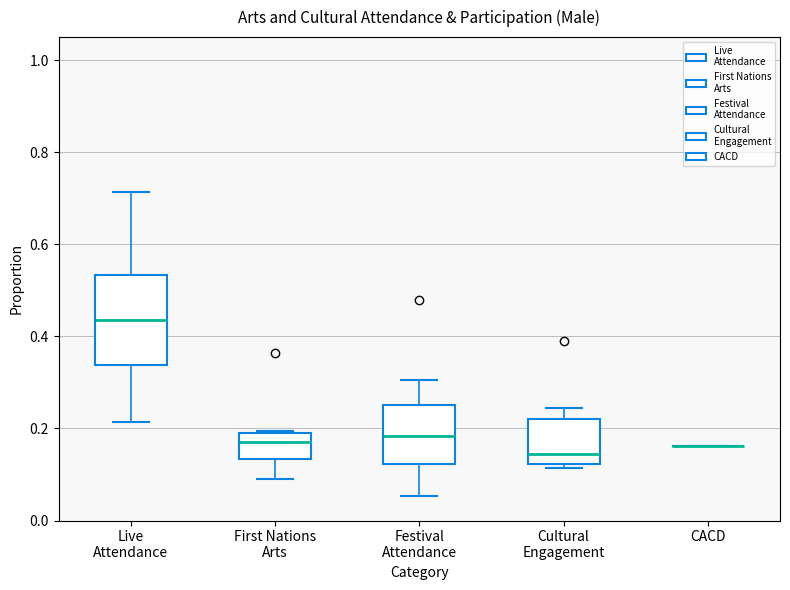

Comparing the boxes themselves (not the whiskers), which one is the tallest?

Live Attendance